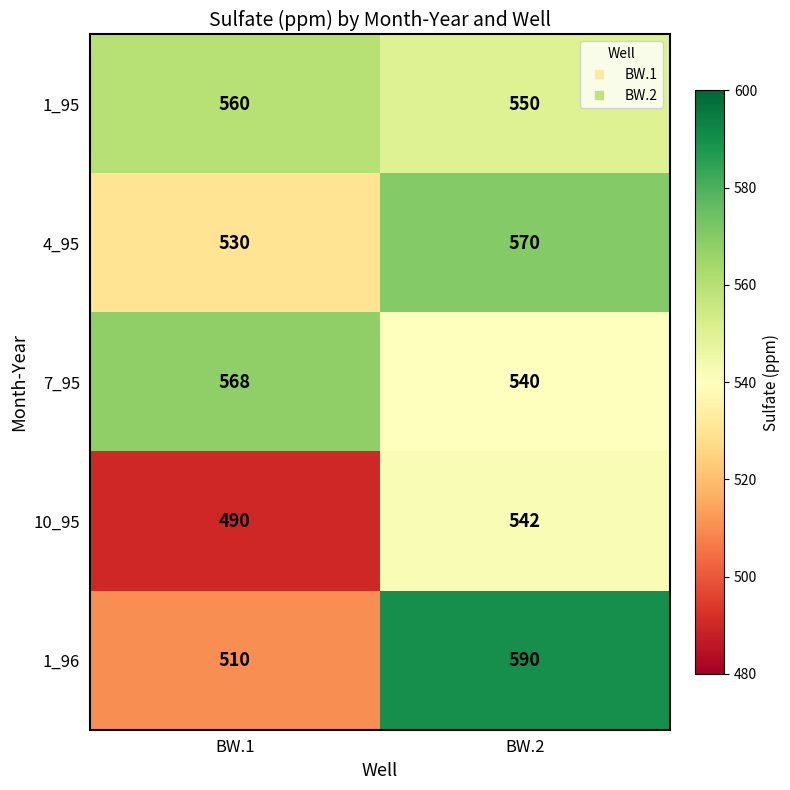

At which category is the sum across all series the highest?

BW.2